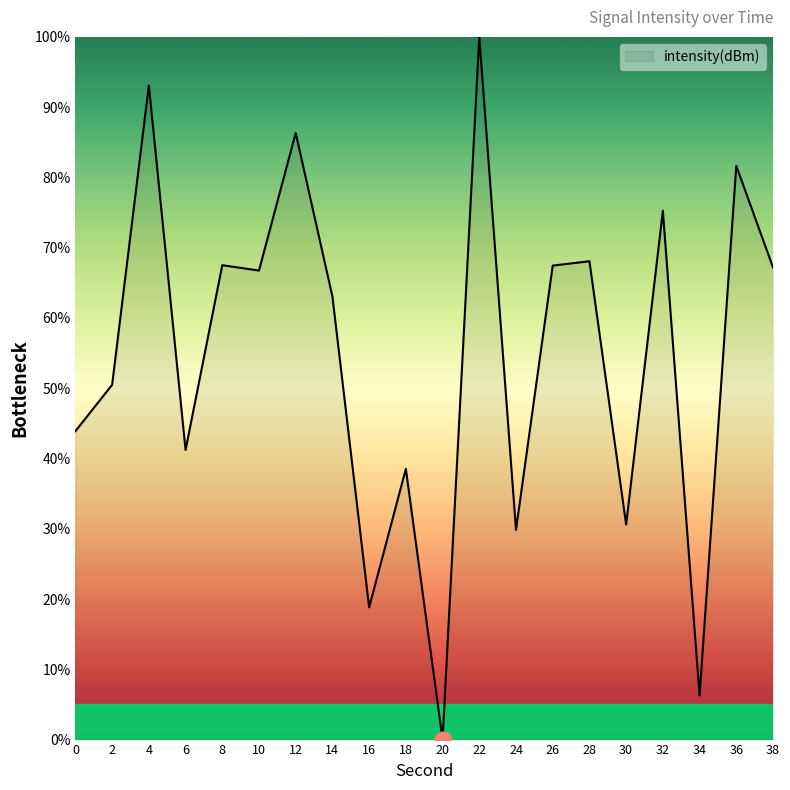

The value at 8 is 67.5. True or false?

True